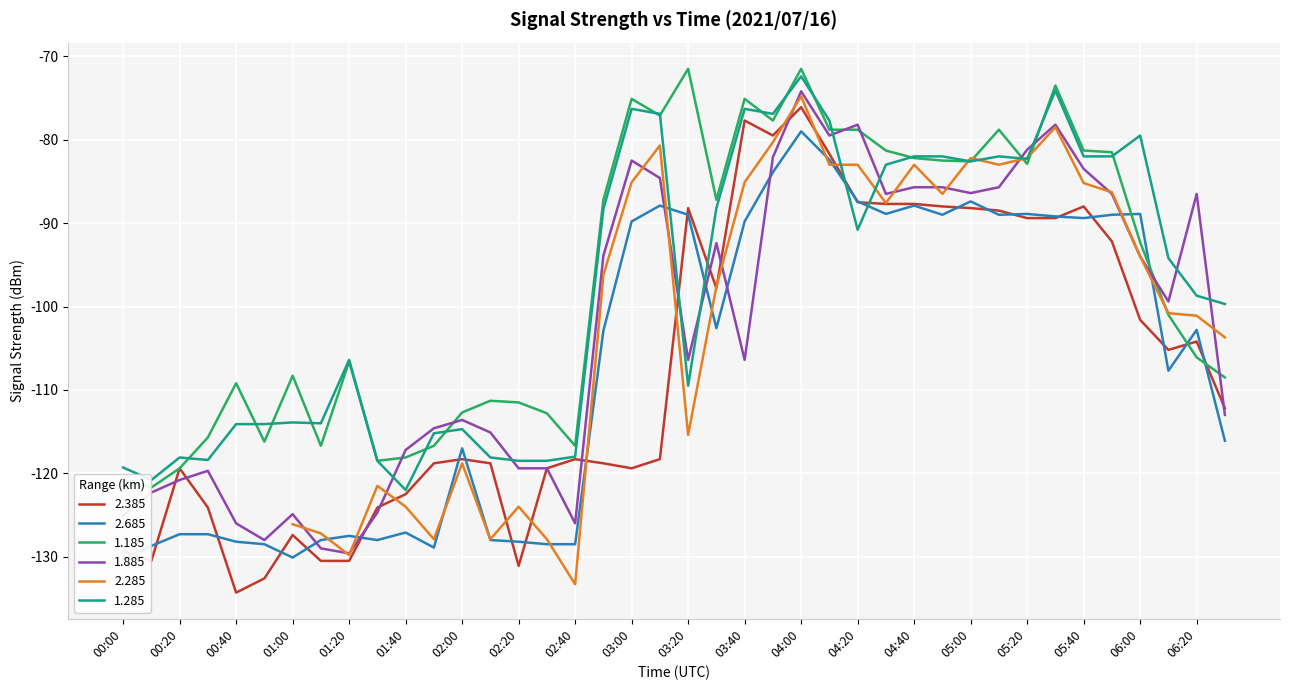

What is the label of the 33rd point from the left?

05:20